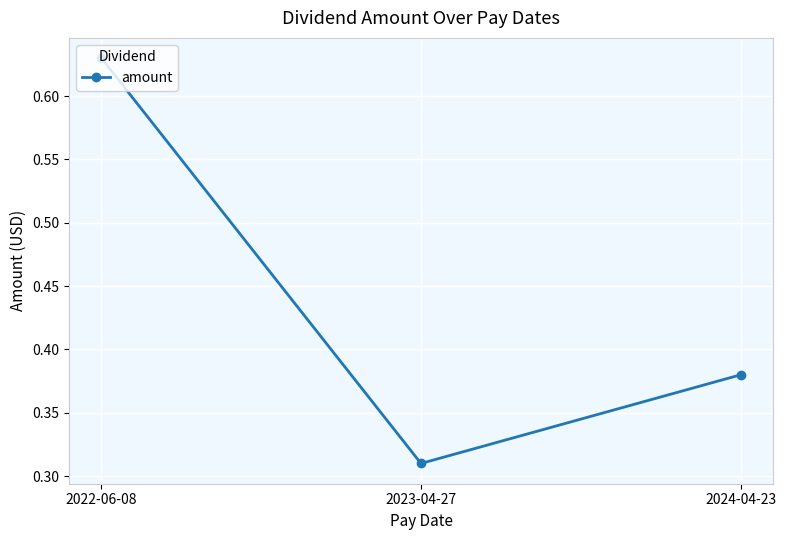

Which label corresponds to the largest value in the chart?

2022-06-08